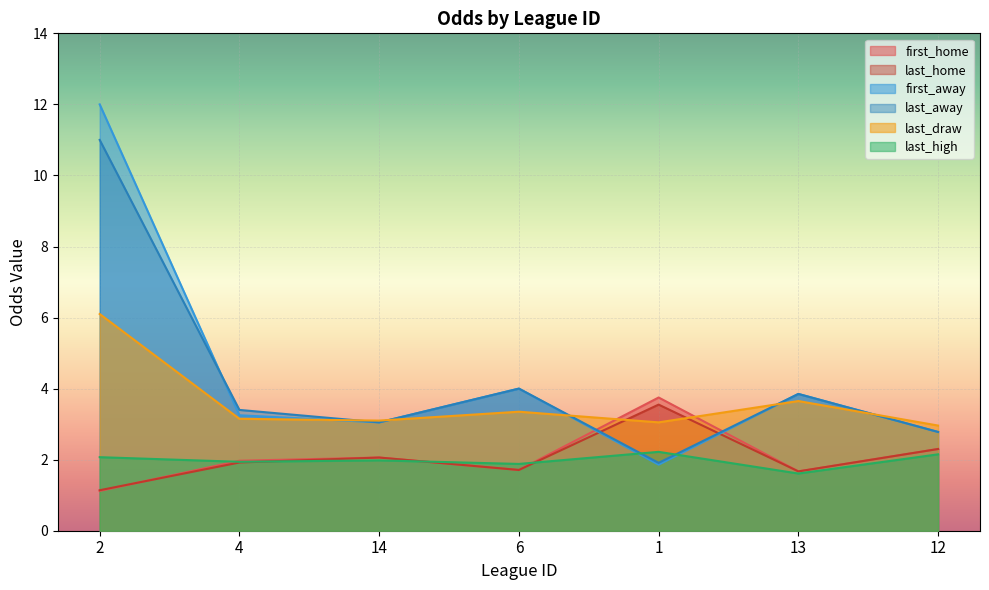

Does the chart display data point markers on the line(s)?

No